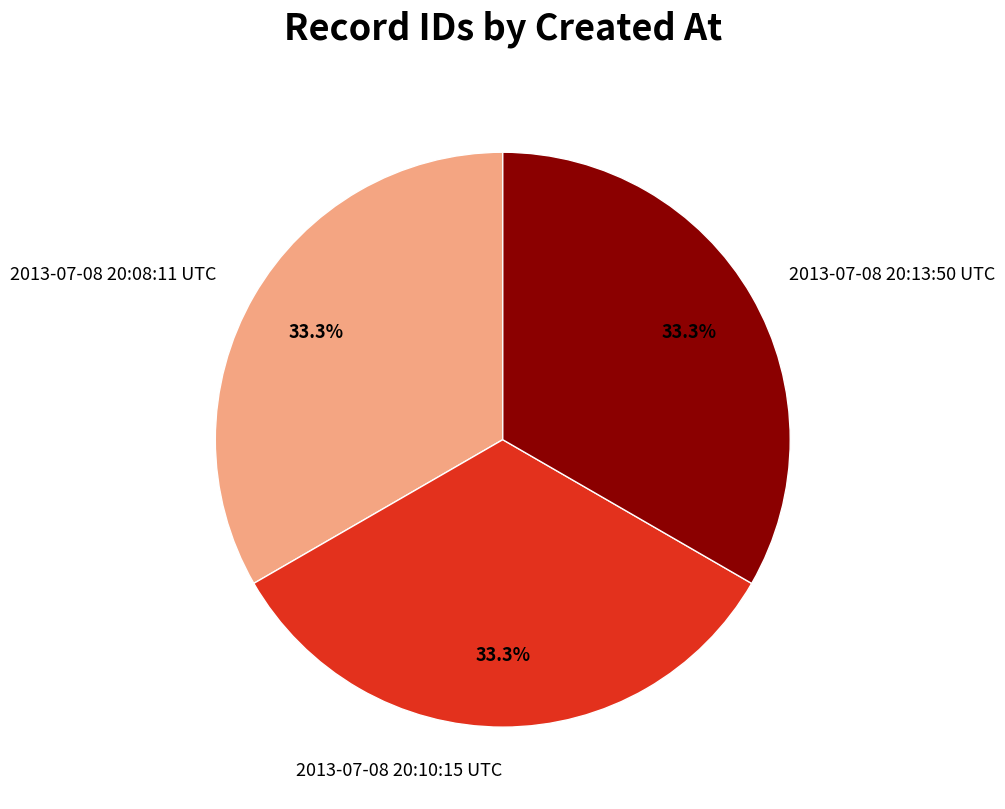

Is there a majority slice in this chart?

No